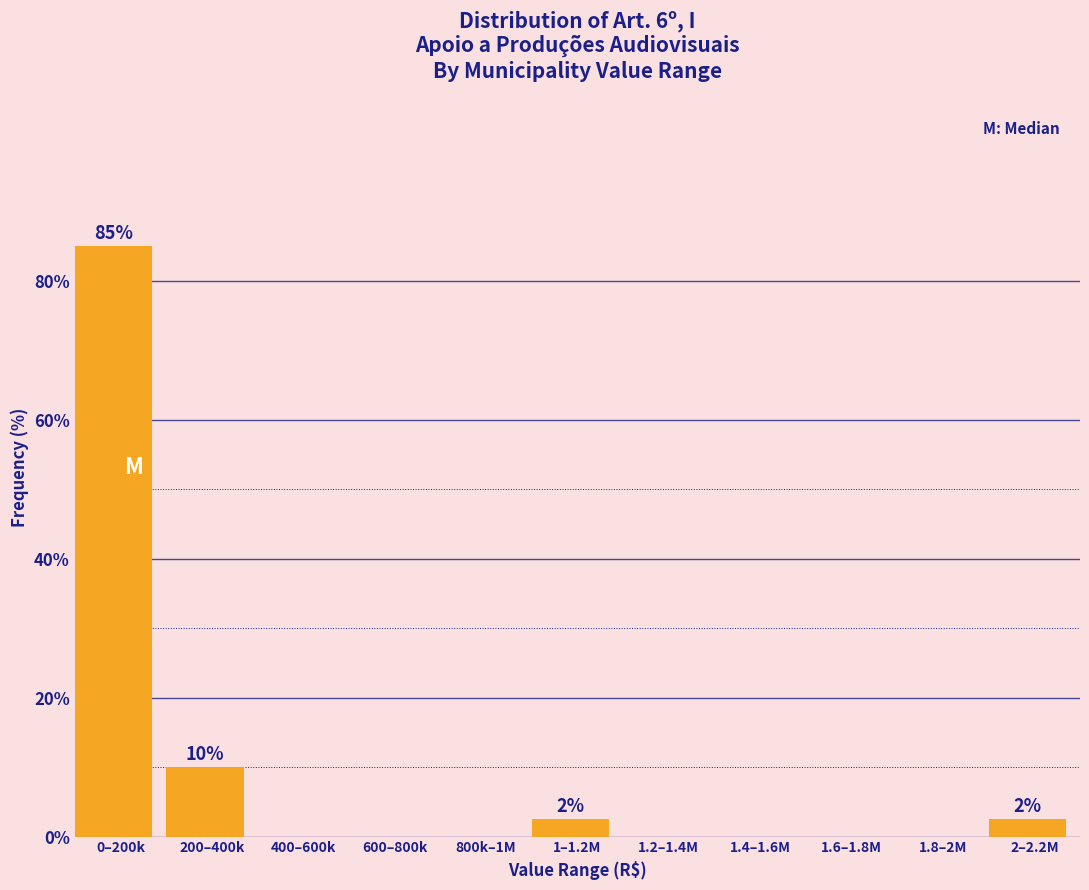

Reading right to left, transcribe all the data shown in this chart.

2–2.2M=2.5	1.8–2M=0.0	1.6–1.8M=0.0	1.4–1.6M=0.0	1.2–1.4M=0.0	1–1.2M=2.5	800k–1M=0.0	600–800k=0.0	400–600k=0.0	200–400k=10.0	0–200k=85.0